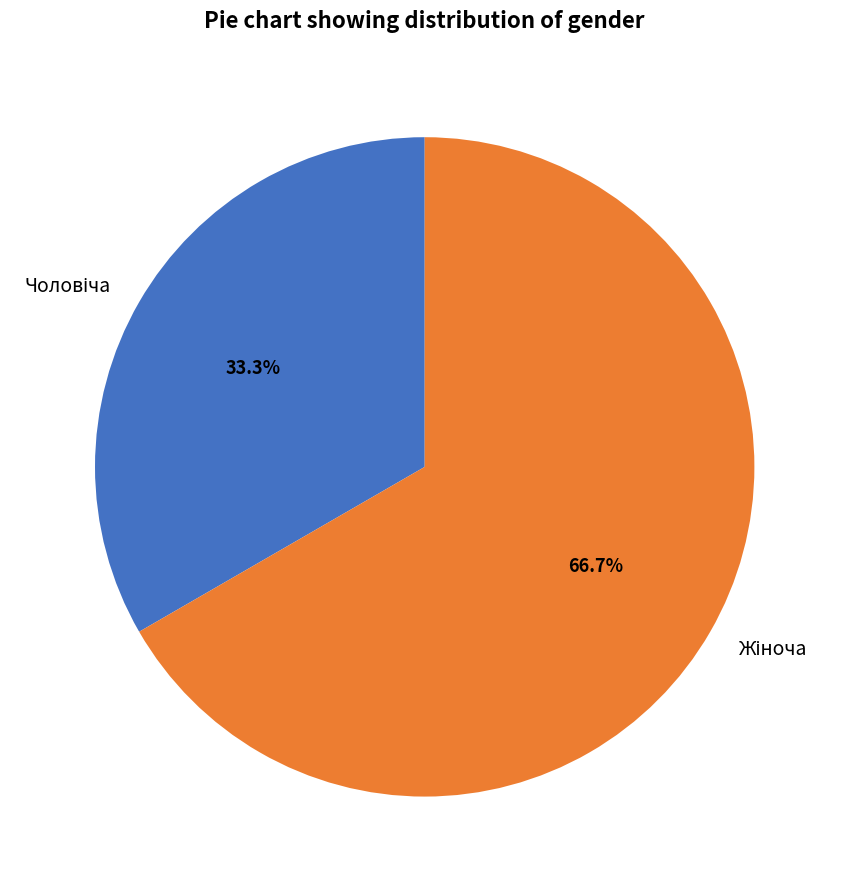

Does any single category account for the majority?

Yes